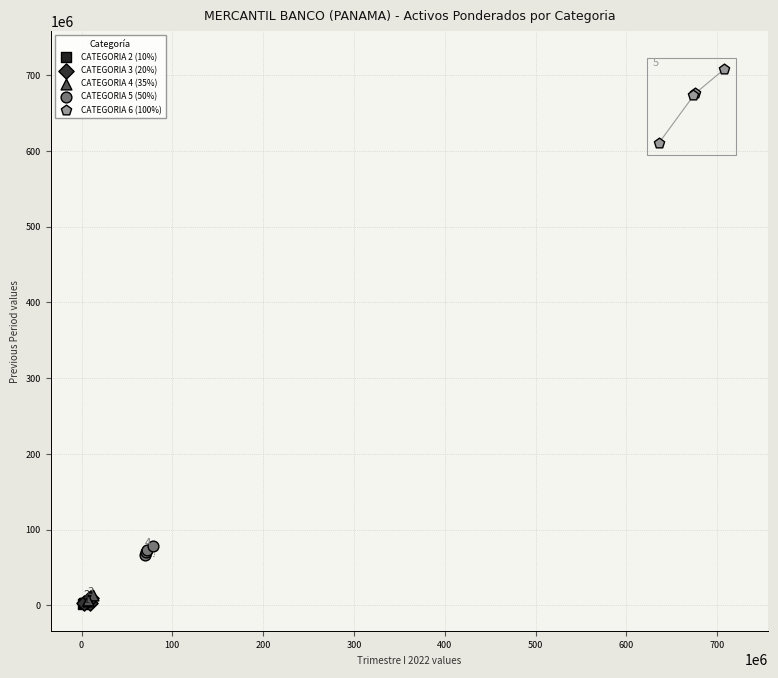

Which series contains the highest Y value?

CATEGORIA 6 (100%)